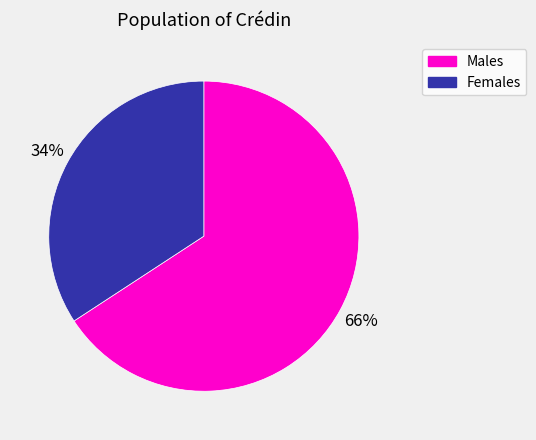

To the nearest percent, what is the average slice percentage?

50%